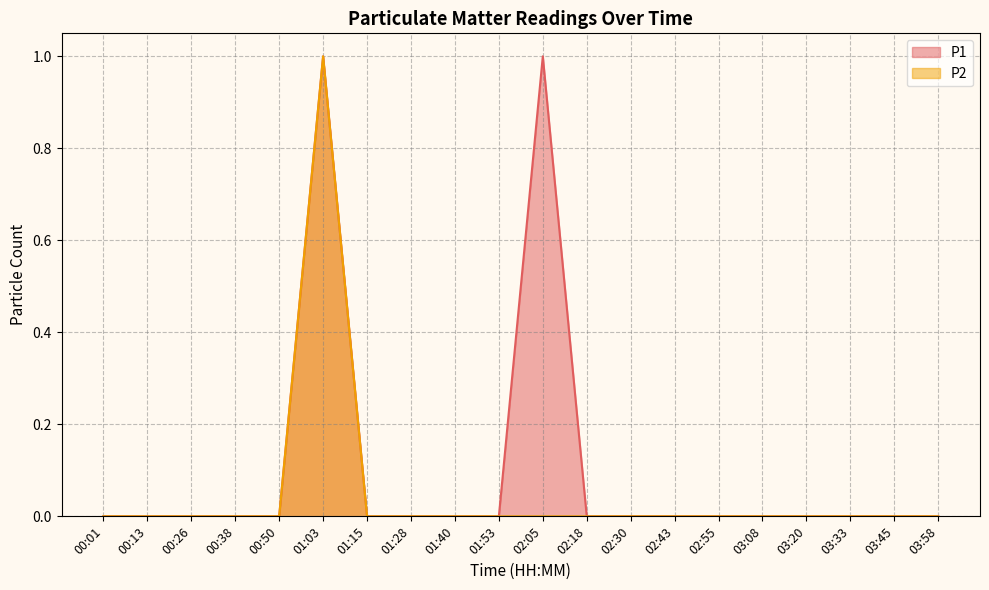

What is the difference between the maximum and minimum values in the P1 series?

1